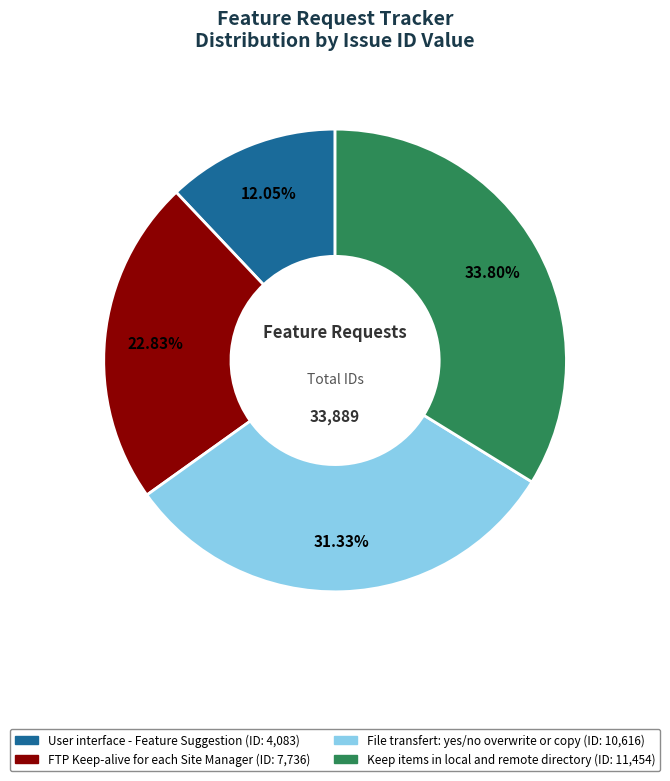

What percentage is the FTP Keep-alive for each Site Manager slice, to the nearest percent?

23%